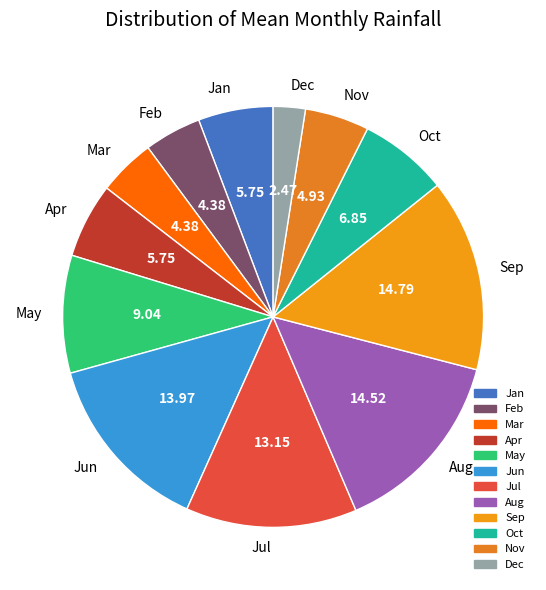

Is the sum of May and Dec greater than half?

No